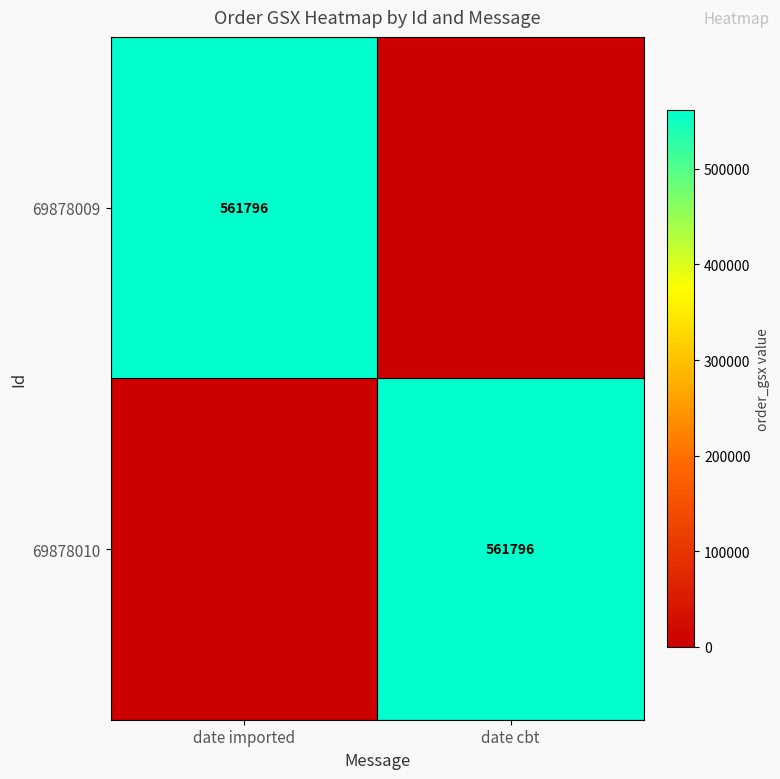

True or false: 69878010 has a value of 175290 at date cbt.

False